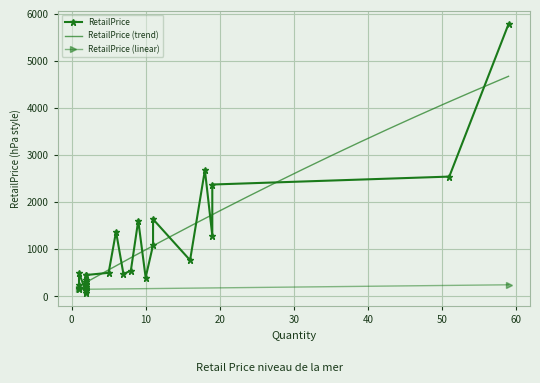

What is the difference between the maximum and minimum values?

5706.0